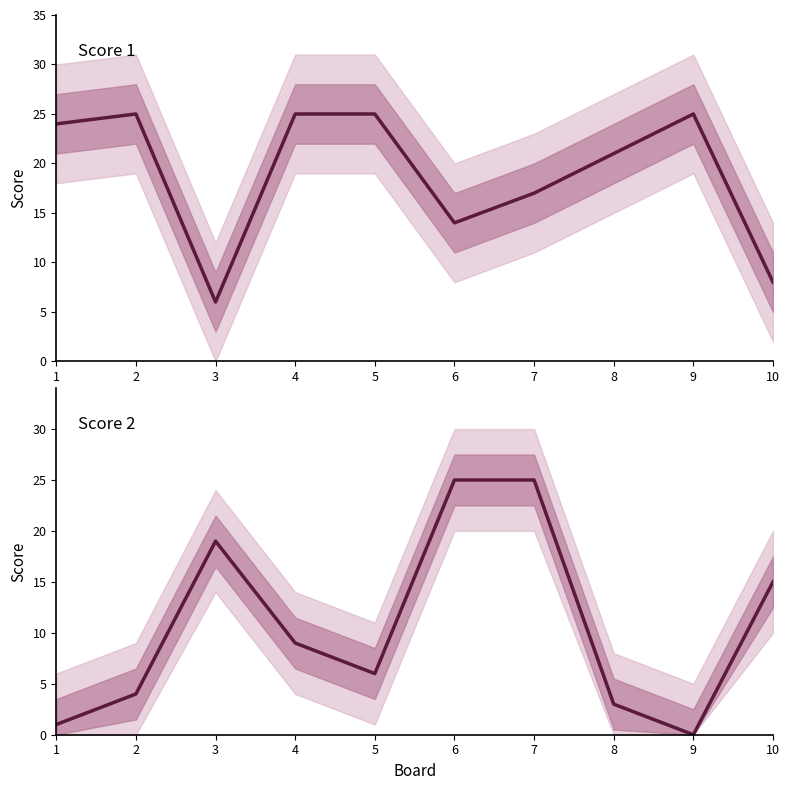

What is the difference between the second highest and minimum values in the Score 1 series?

19